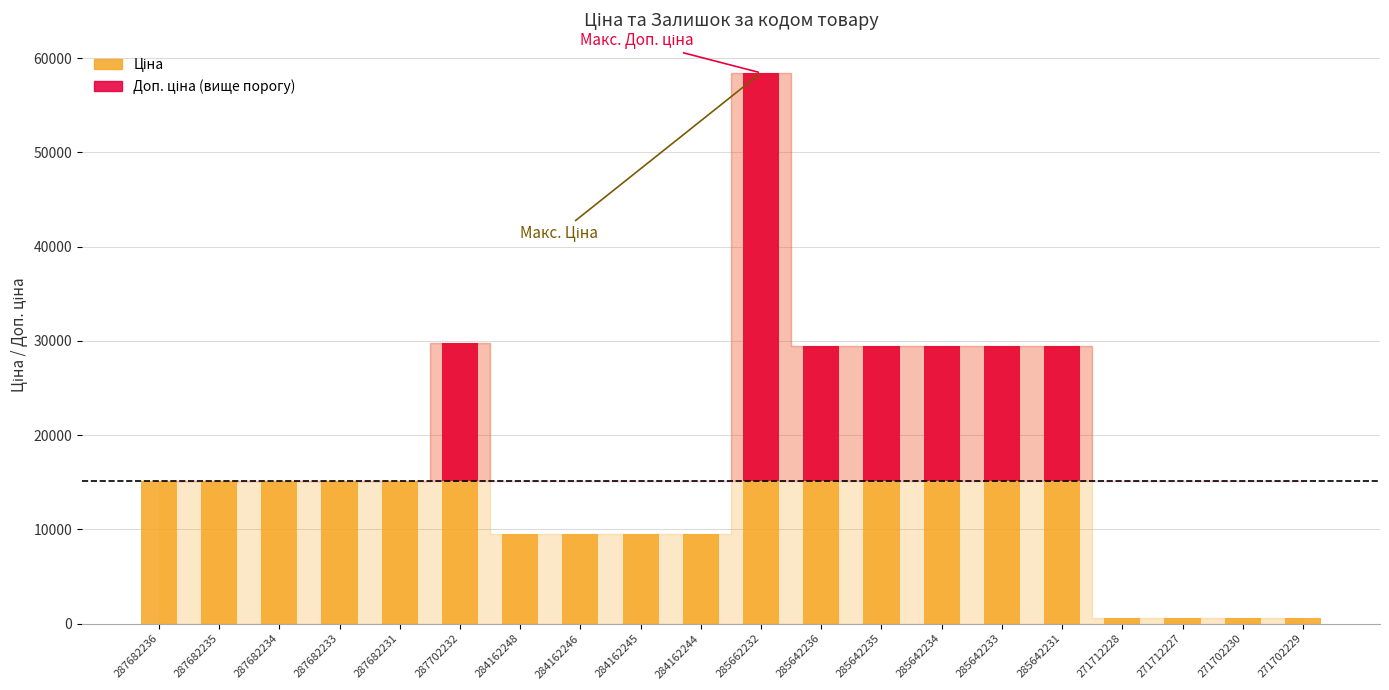

Rank the categories by Доп. ціна (вище порогу) value from highest to lowest.

285662232, 287702232, 285642236, 285642235, 285642234, 285642233, 285642231, 287682236, 287682235, 287682234, 287682233, 287682231, 284162248, 284162246, 284162245, 284162244, 271712228, 271712227, 271702230, 271702229